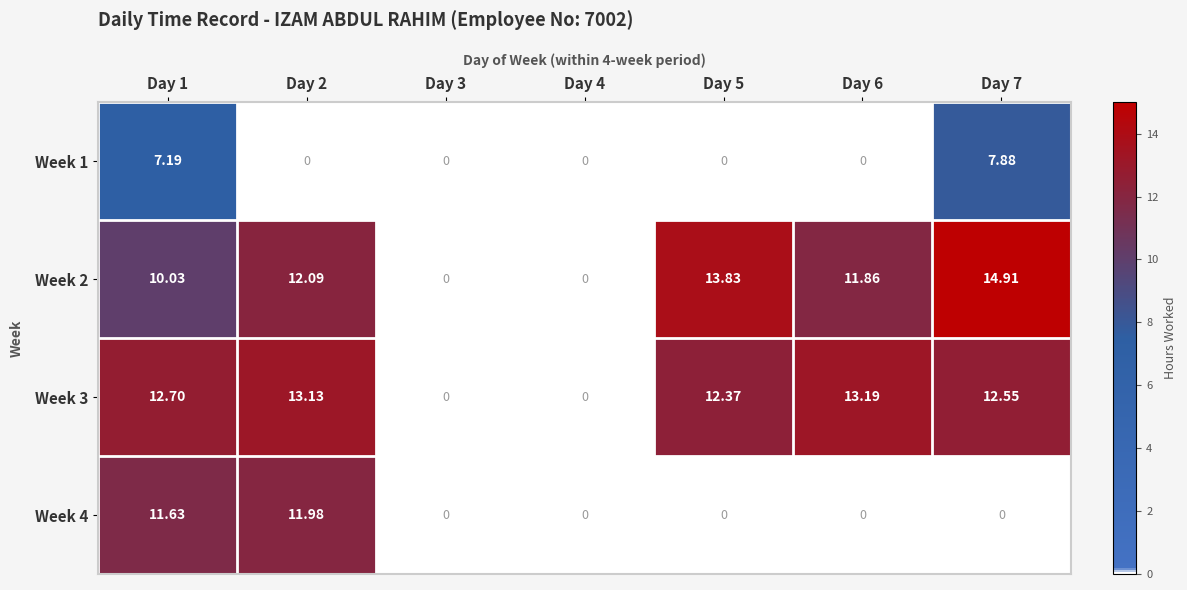

Is the value of Week 3 at Day 7 greater than the value of Week 1 at Day 2?

Yes